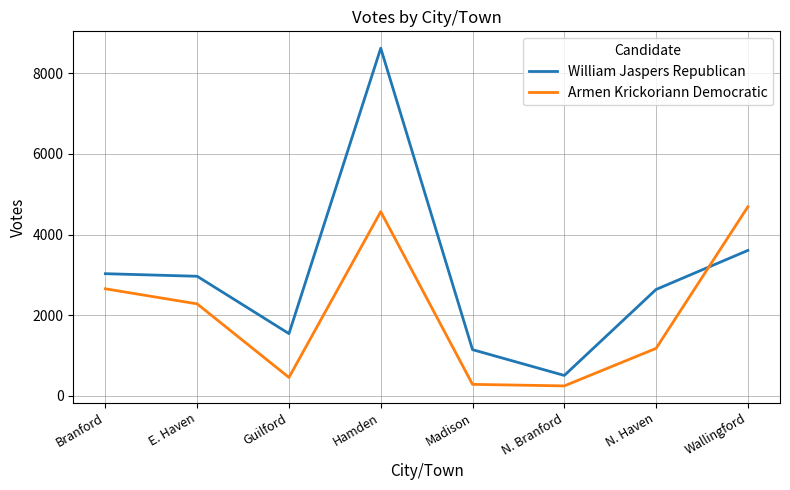

In William Jaspers Republican, how many points are lower than both neighbors (excluding endpoints)?

2